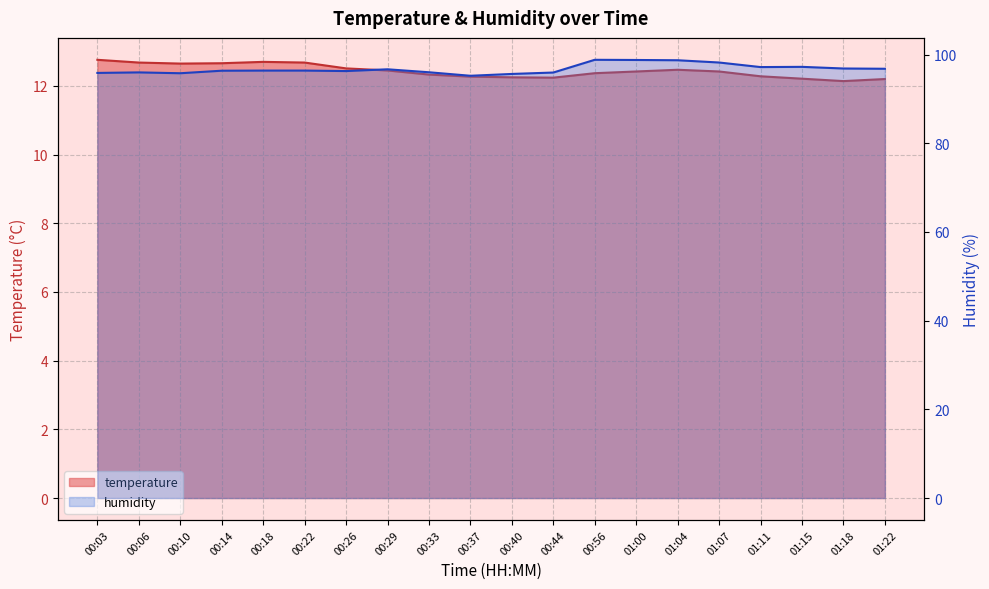

Which series changed the most between 01:04 and 01:07?

humidity